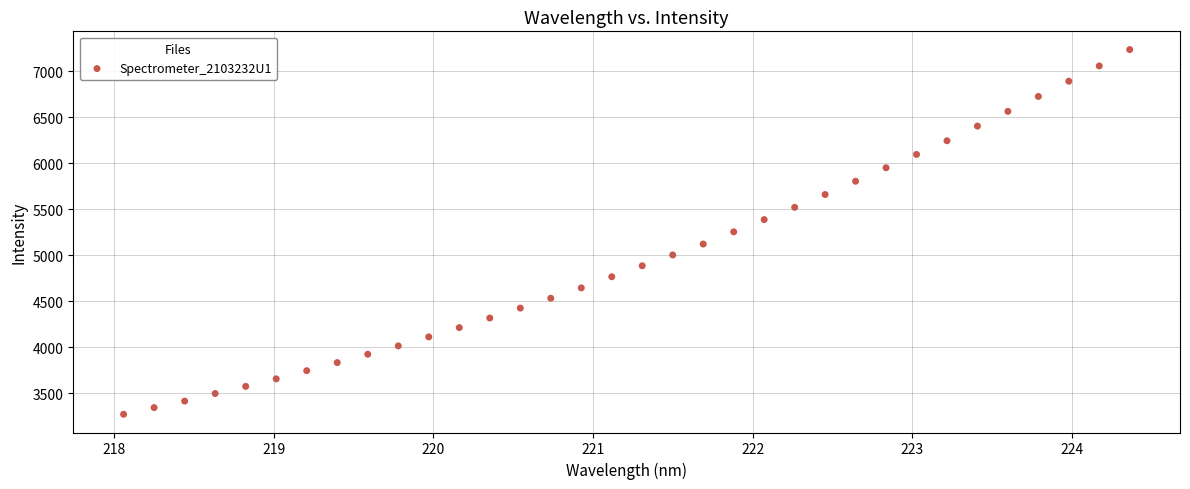

What is the range of X values (max minus min)?

6.3